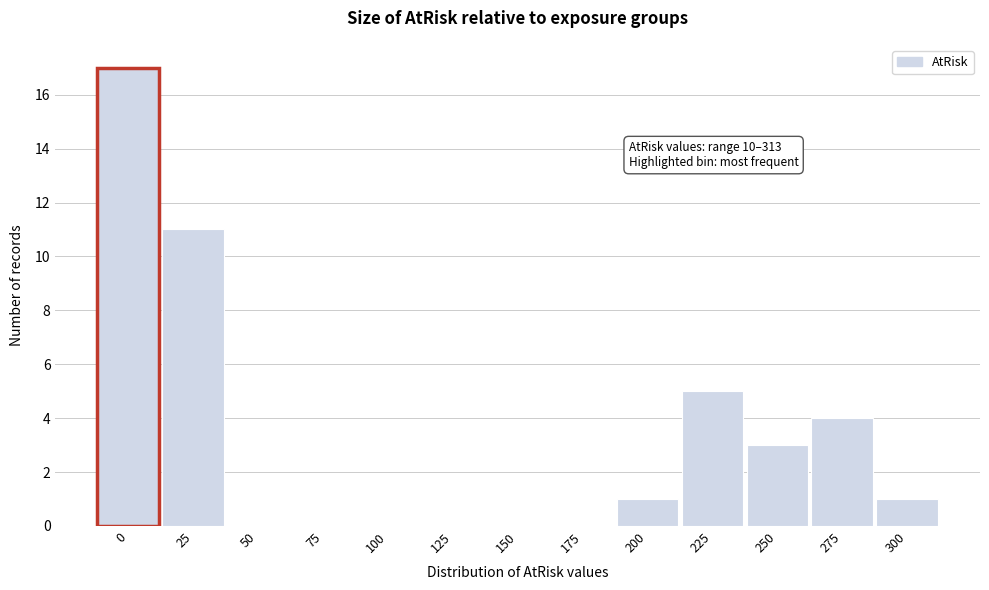

Reading right to left, list all the values displayed in this chart.

300=1	275=4	250=3	225=5	200=1	175=0	150=0	125=0	100=0	75=0	50=0	25=11	0=17